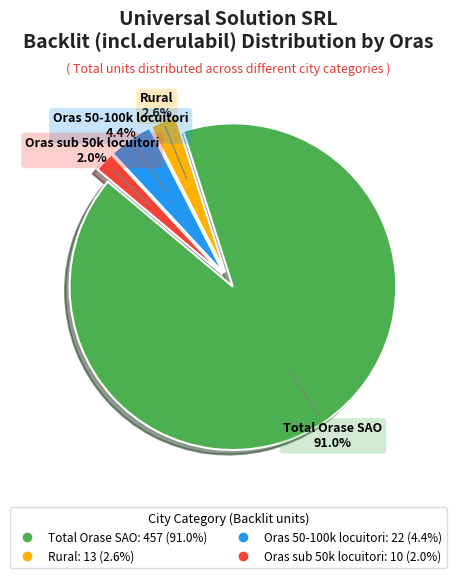

To the nearest percent, what is the combined percentage of Rural and Oras 50-100k locuitori?

7%